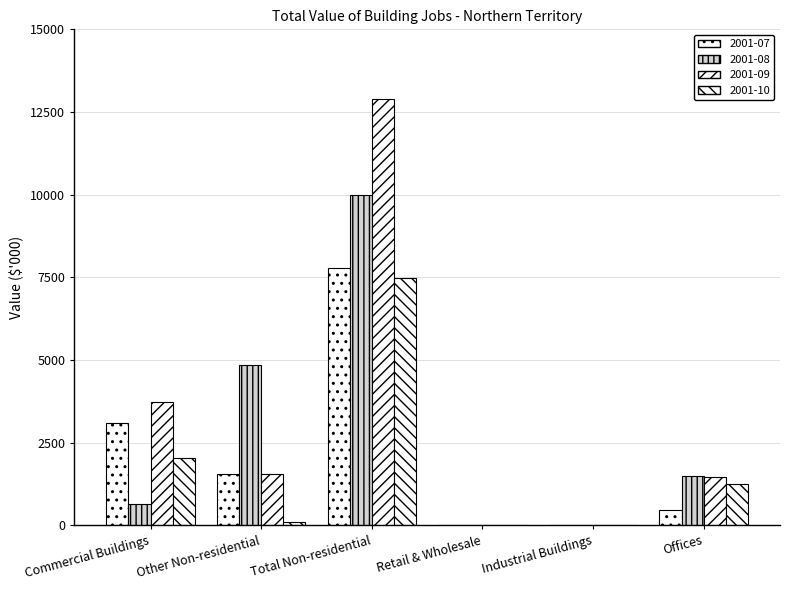

Does the chart contain stacked bars?

No